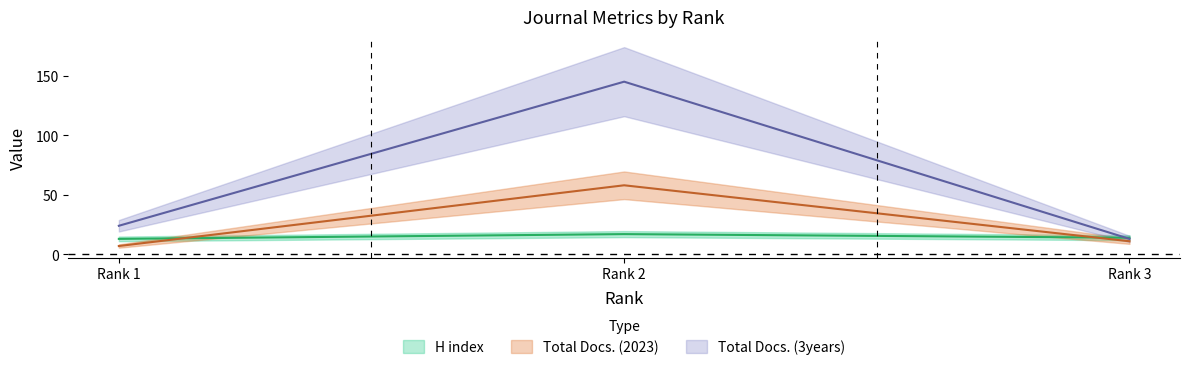

What is the sum of the Total Docs. (2023) values at Rank 2 and Rank 1?

65